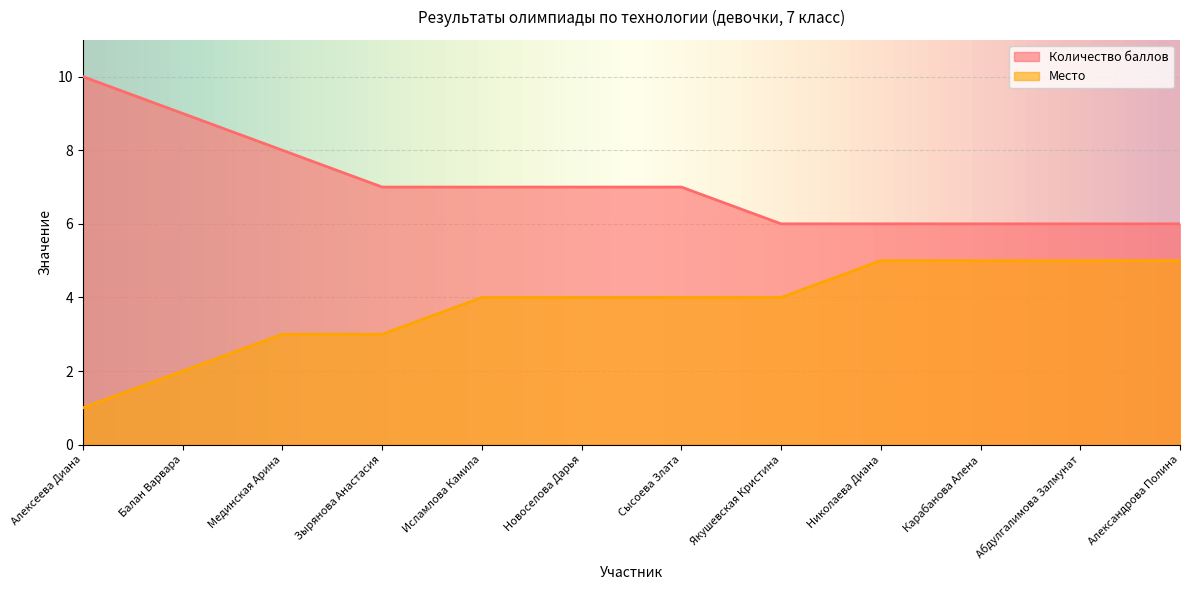

What is the difference between the second highest and minimum values in the Место series?

4